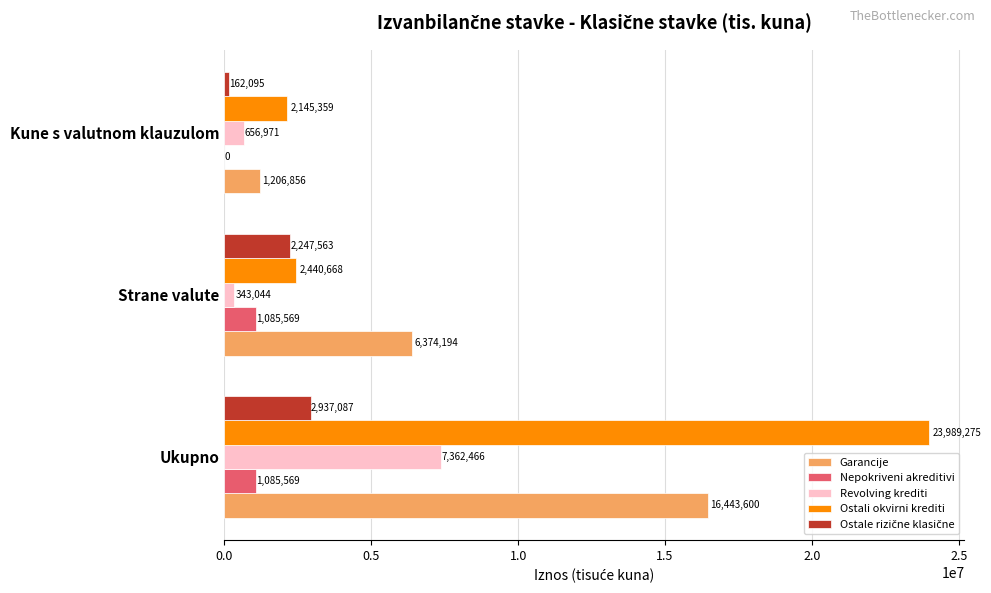

Which series has the widest spread of values?

Ostali okvirni krediti